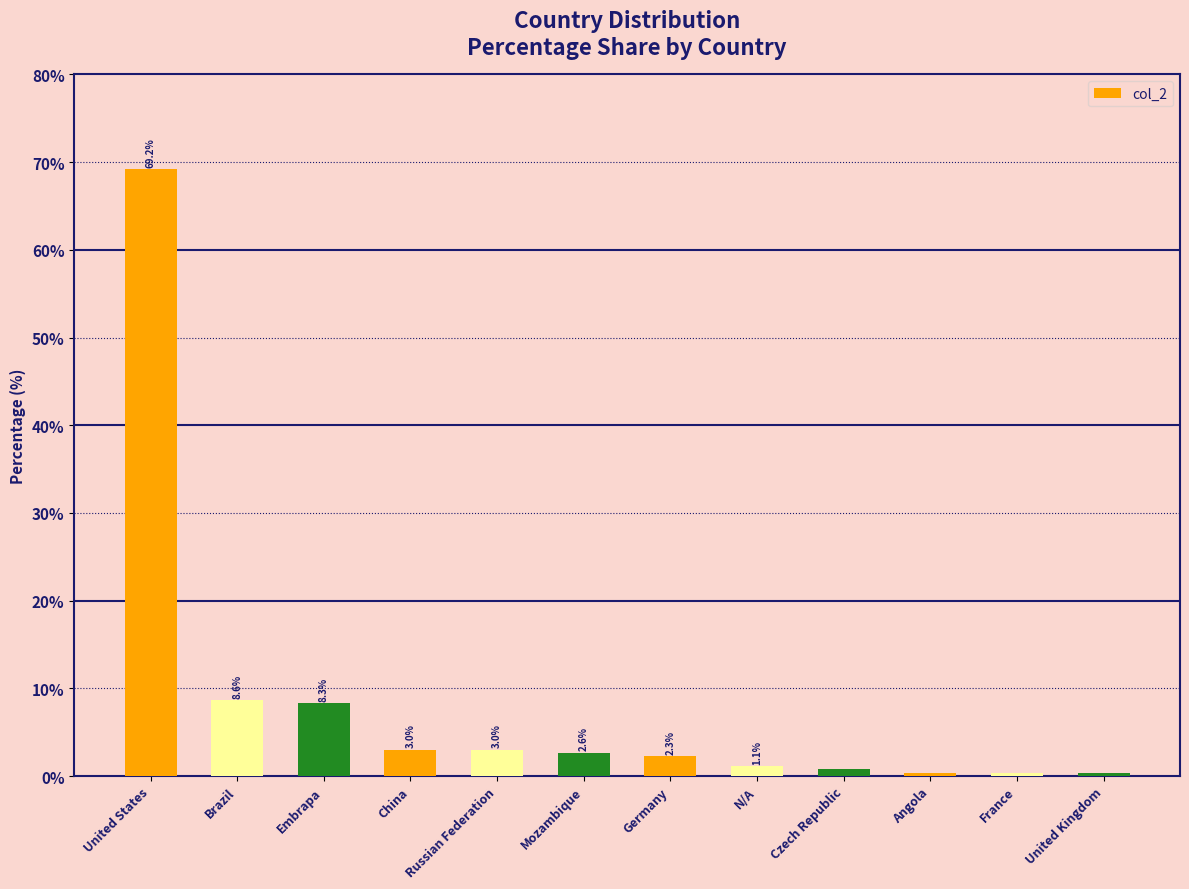

Does the chart contain stacked bars?

No